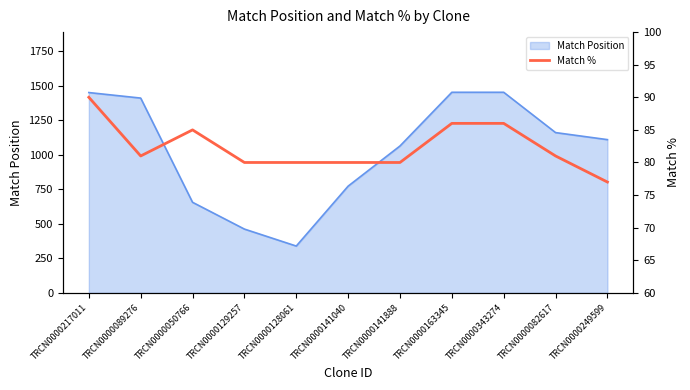

Is it true that the value at TRCN0000141040 is 80?

True